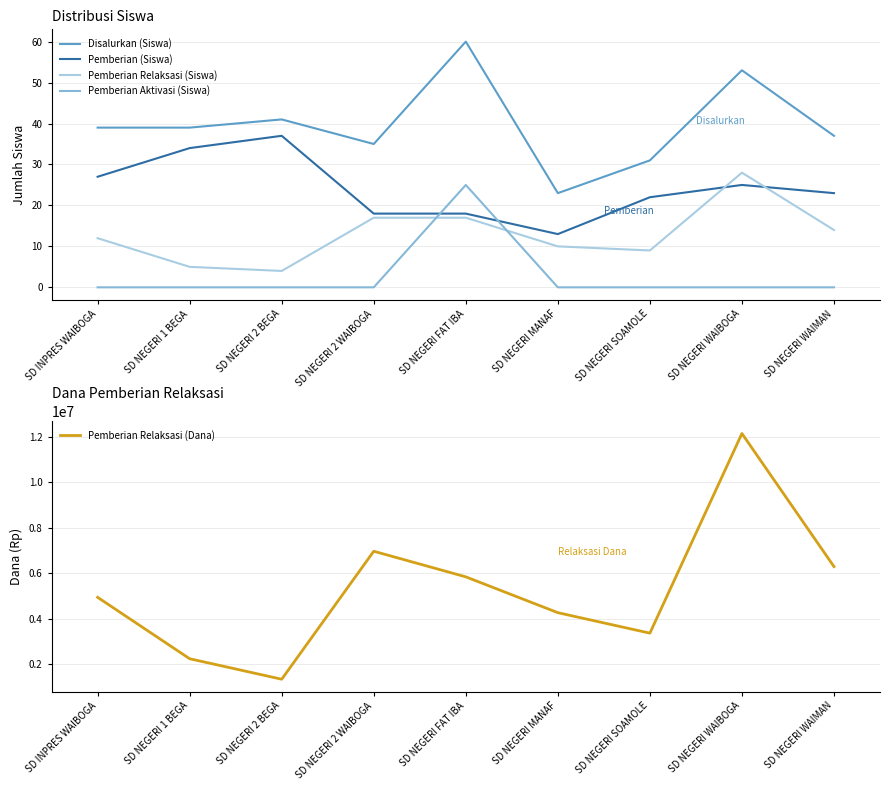

The Pemberian Relaksasi (Siswa) series shows 10 at SD NEGERI MANAF. True or false?

True